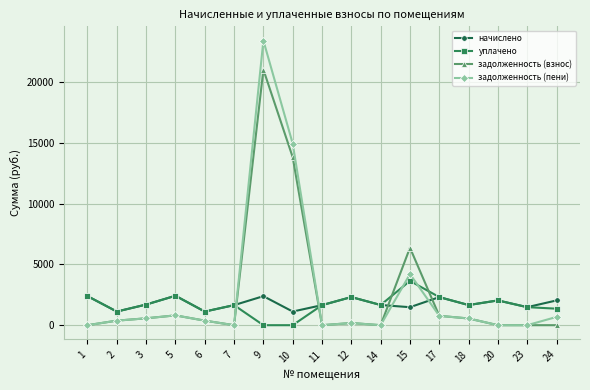

How many data points in начислено are above 1659?

9